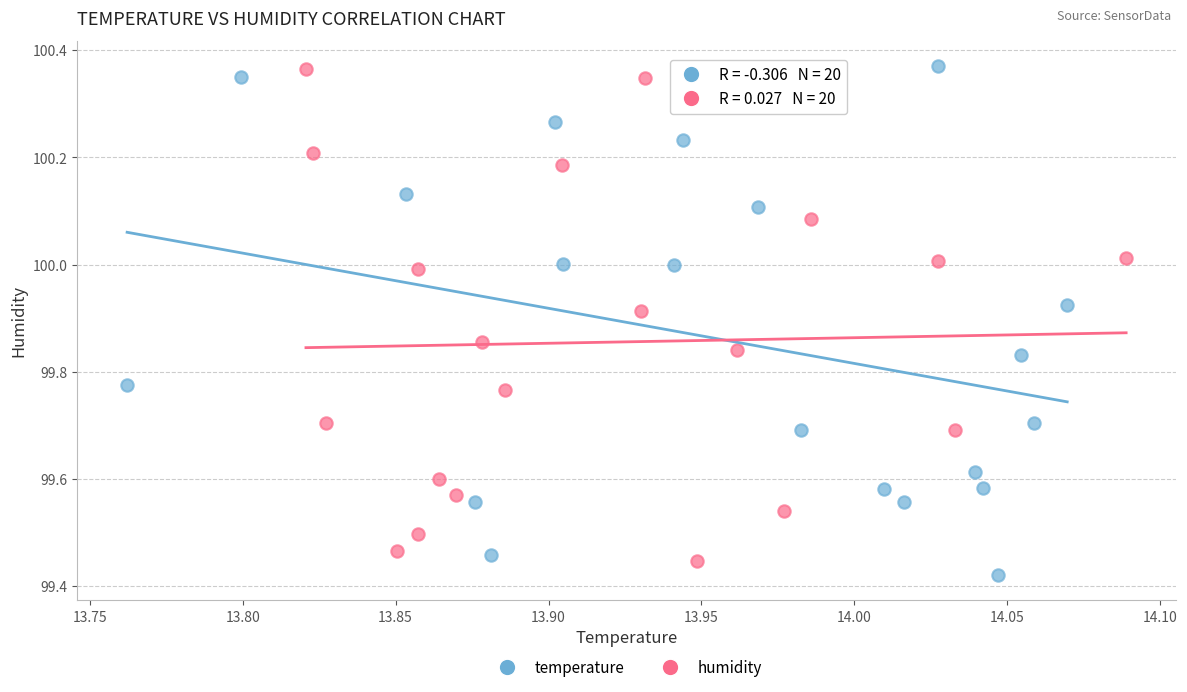

What are all the series names shown in the legend?

temperature, humidity